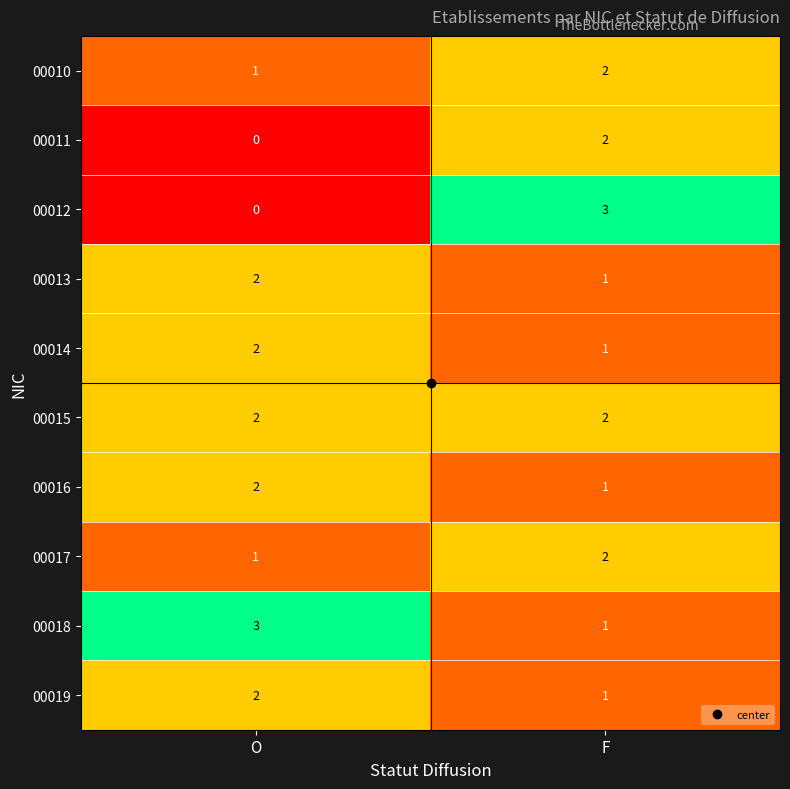

The 00011 series shows 3 at F. True or false?

False